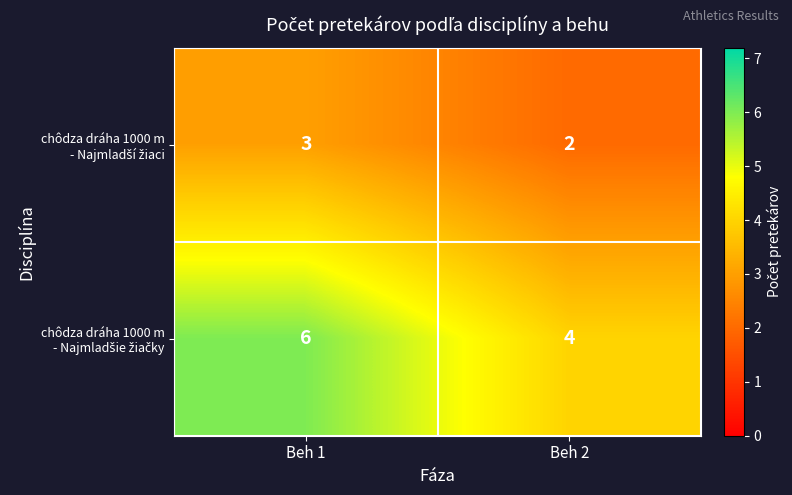

What is the total value across all series at Beh 2?

6